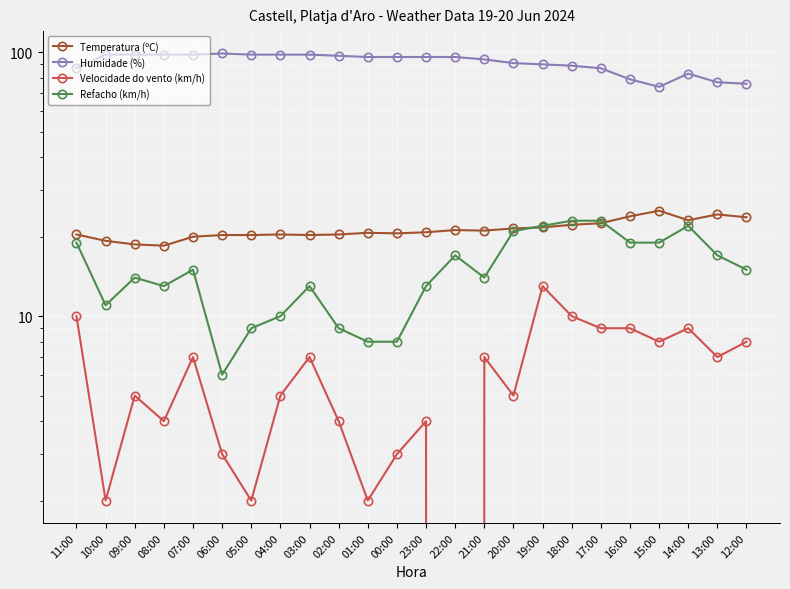

What is the maximum value for Refacho (km/h)?

23.0